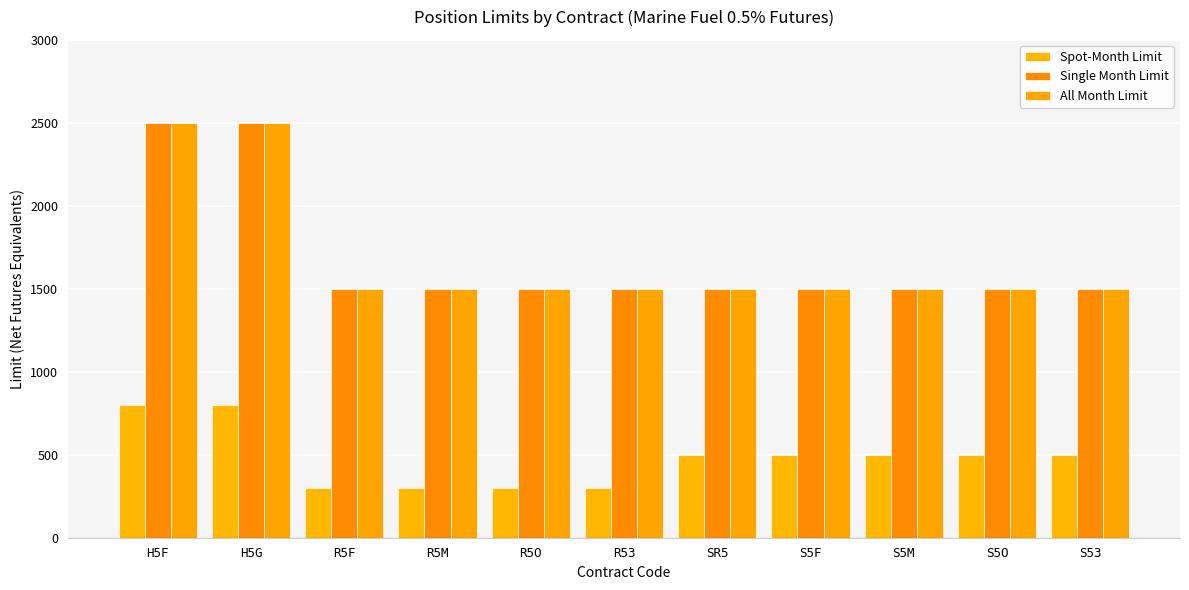

What is the minimum value for Spot-Month Limit?

300